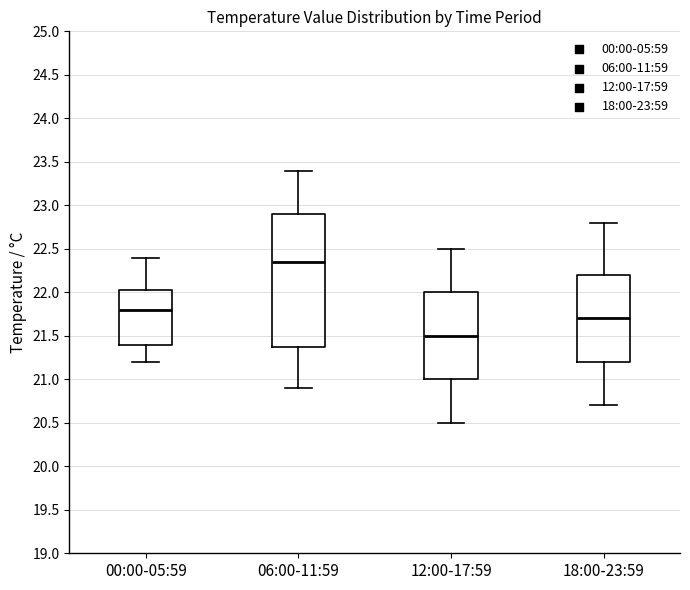

Reading left to right, read every box against the y-axis: the position of its median line, the range the box covers, and the ends of its whiskers. The values are not printed on the chart, so give them approximately, as read against the axis.

00:00-05:59: median 21.80, box 21.40 to 22.05, whiskers 21.20 to 22.40
06:00-11:59: median 22.35, box 21.40 to 22.90, whiskers 20.90 to 23.40
12:00-17:59: median 21.50, box 21.00 to 22.00, whiskers 20.50 to 22.50
18:00-23:59: median 21.70, box 21.20 to 22.20, whiskers 20.70 to 22.80